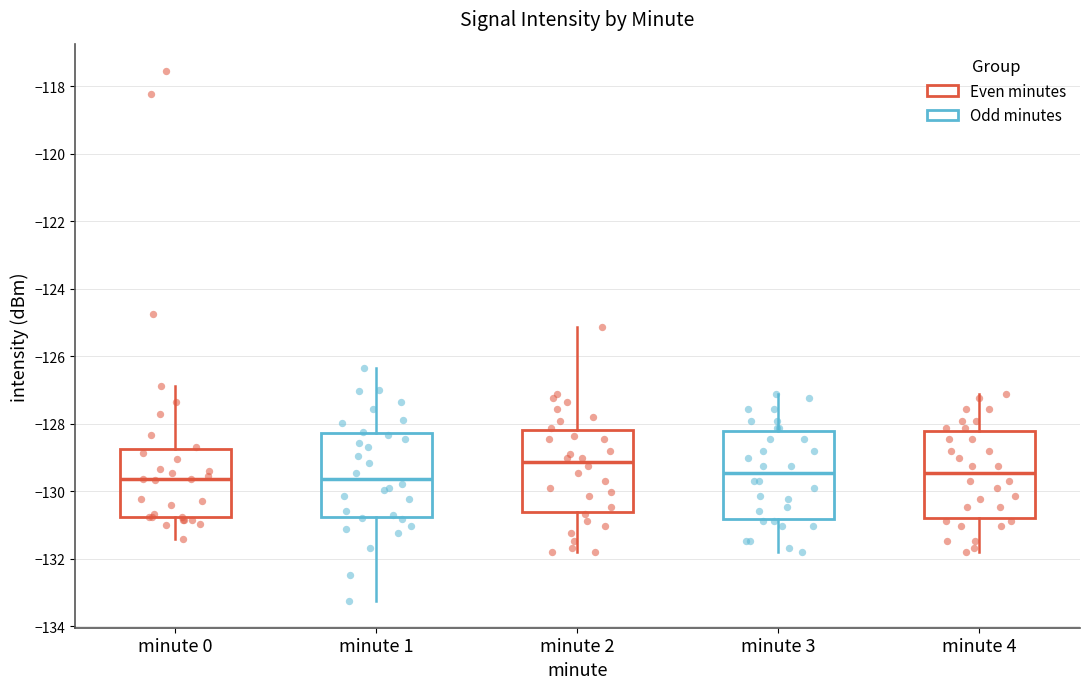

Reading left to right, transcribe this box plot: for each box, give where its median line is, the range the box spans, and where its two whiskers end, as read against the y-axis. The values are not printed on the chart, so give them approximately, as read against the axis.

minute 0: median -129.6, box -130.8 to -128.8, whiskers -131.4 to -126.8
minute 1: median -129.6, box -130.8 to -128.2, whiskers -133.2 to -126.4
minute 2: median -129.2, box -130.6 to -128.2, whiskers -131.8 to -125.2
minute 3: median -129.4, box -130.8 to -128.2, whiskers -131.8 to -127.2
minute 4: median -129.4, box -130.8 to -128.2, whiskers -131.8 to -127.2